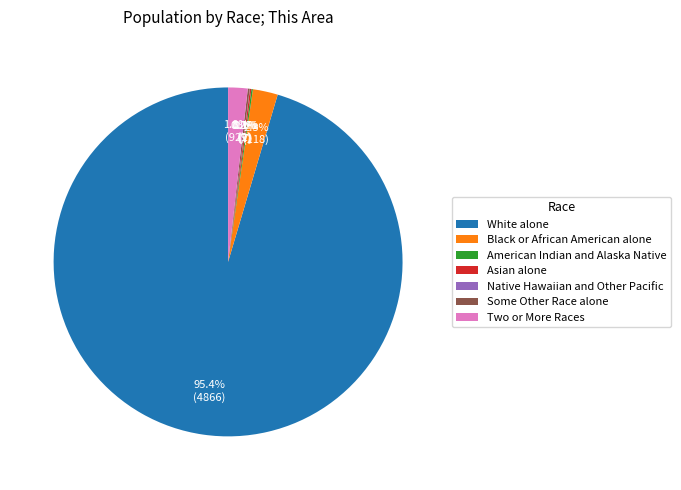

What is the majority slice?

White alone